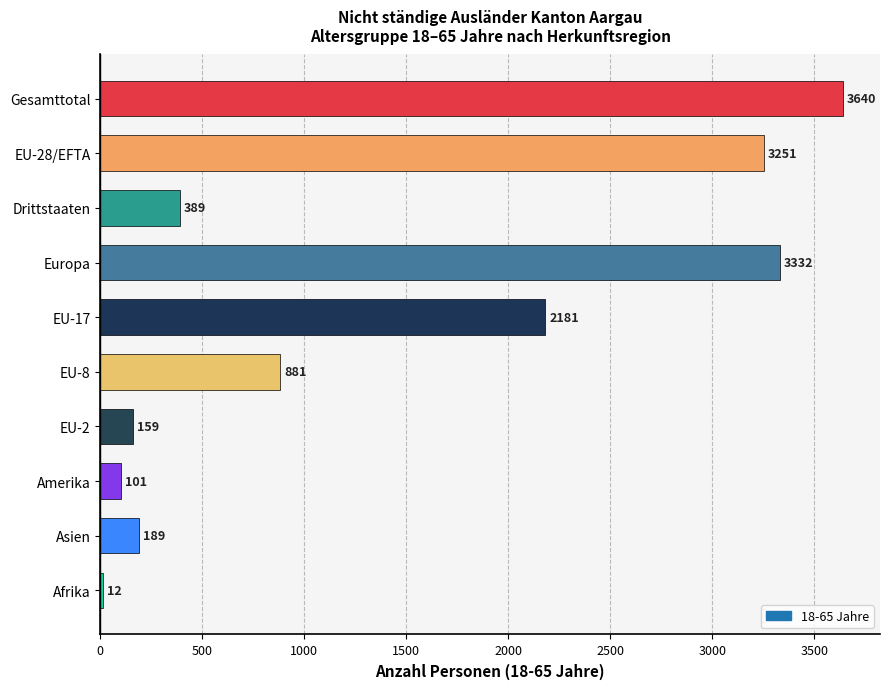

What is the change in value from EU-28/EFTA to EU-2?

-3092